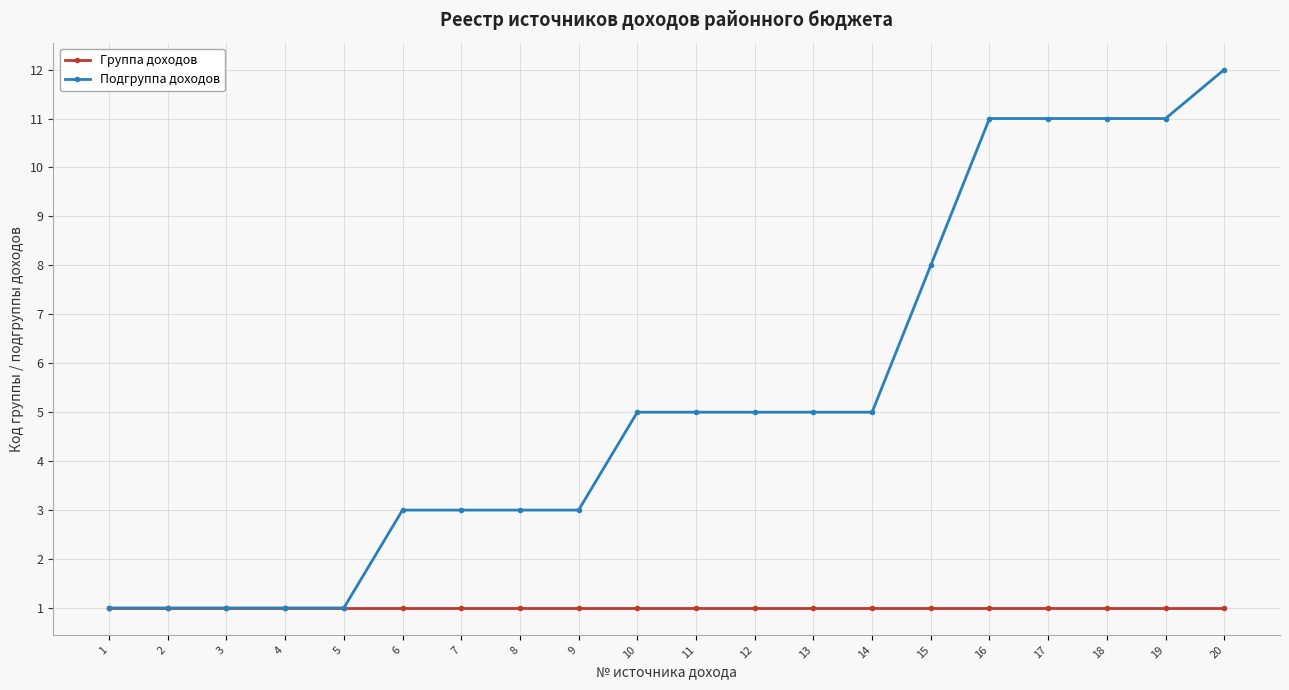

The value of Подгруппа доходов at 9 is 5. True or false?

False